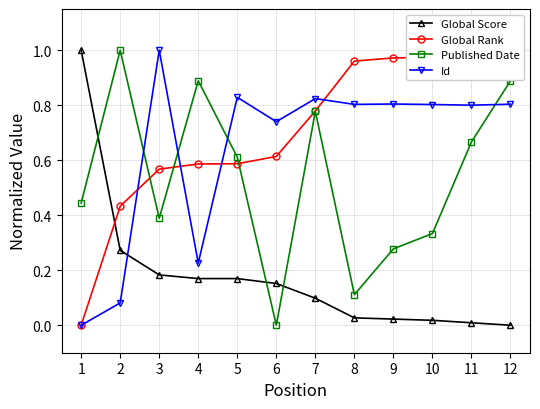

Which series changed the most between 5 and 9?

Global Rank